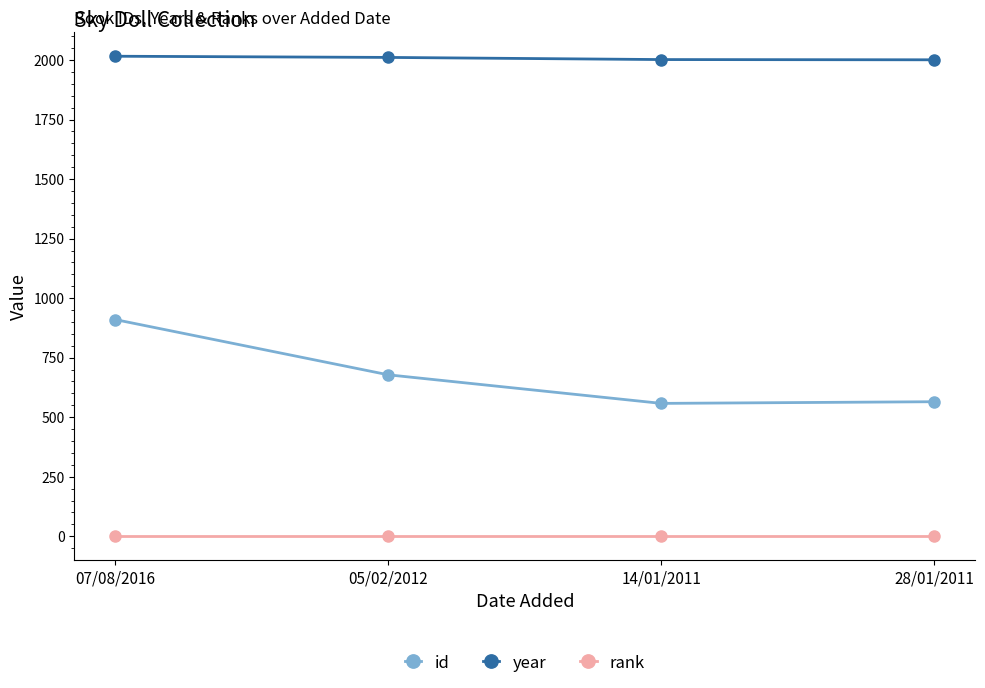

What is the sum of all id values?

2711